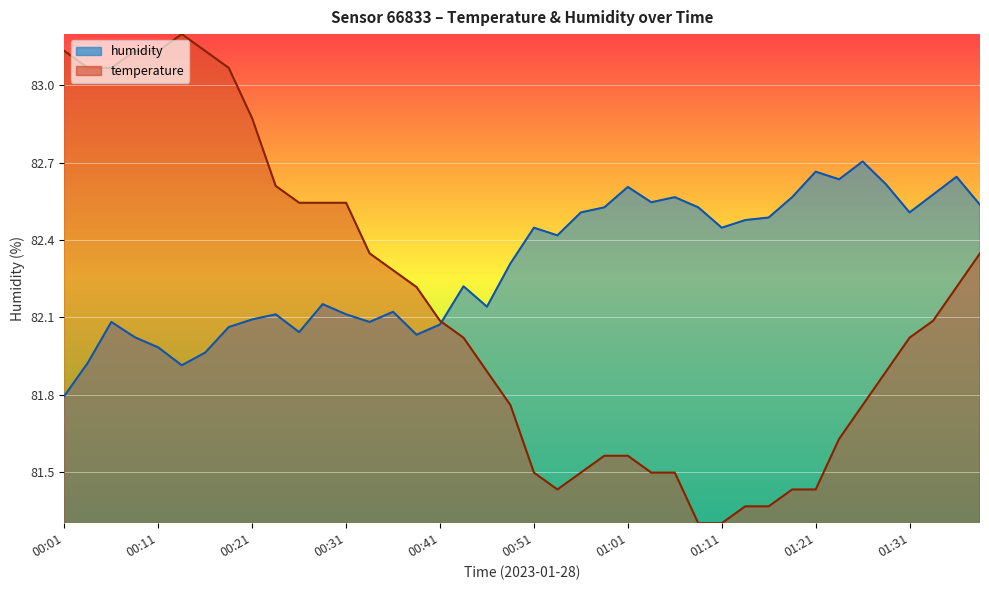

Which label corresponds to the largest value in the chart?

00:13